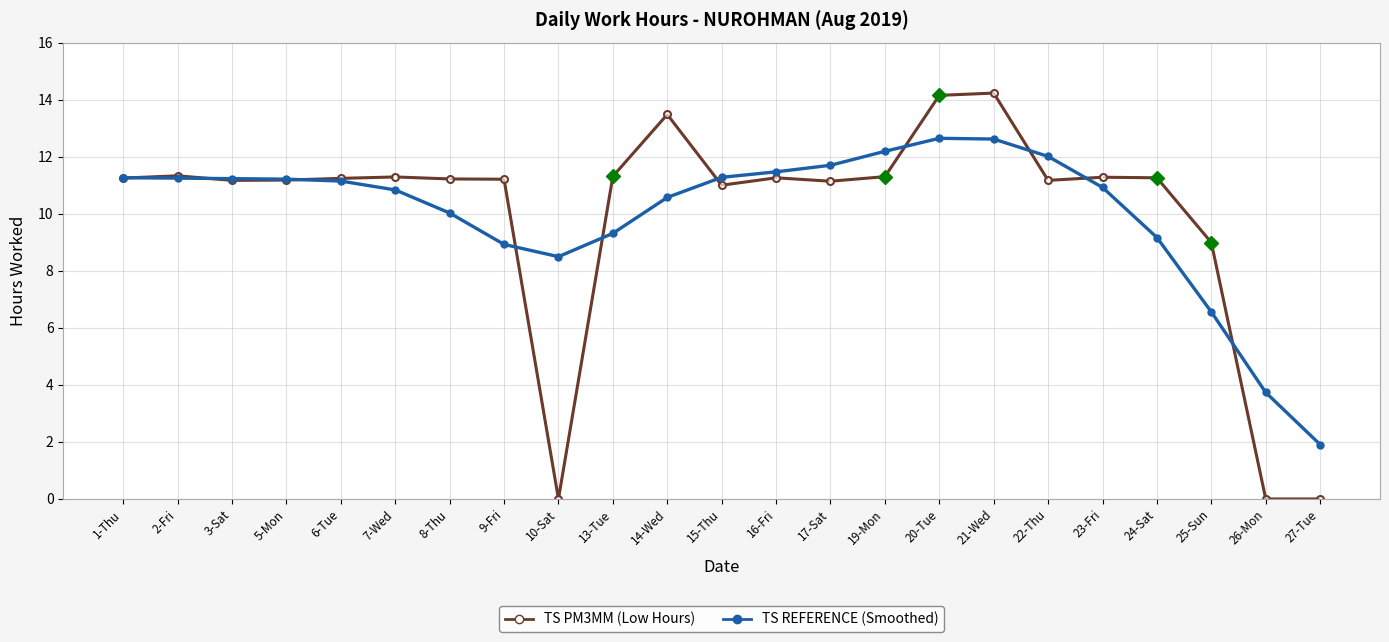

What is the total value across all series at 3-Sat?

22.4